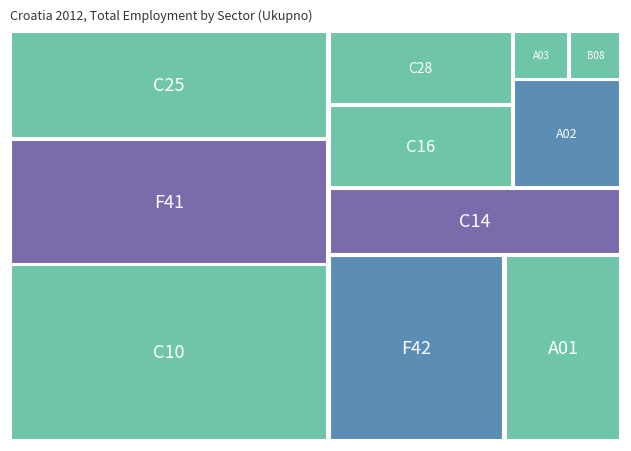

Reading right to left, extract all data points from this chart.

25516	31139	10699	26933	11926	15249	43780	1996	2147	9217	17024